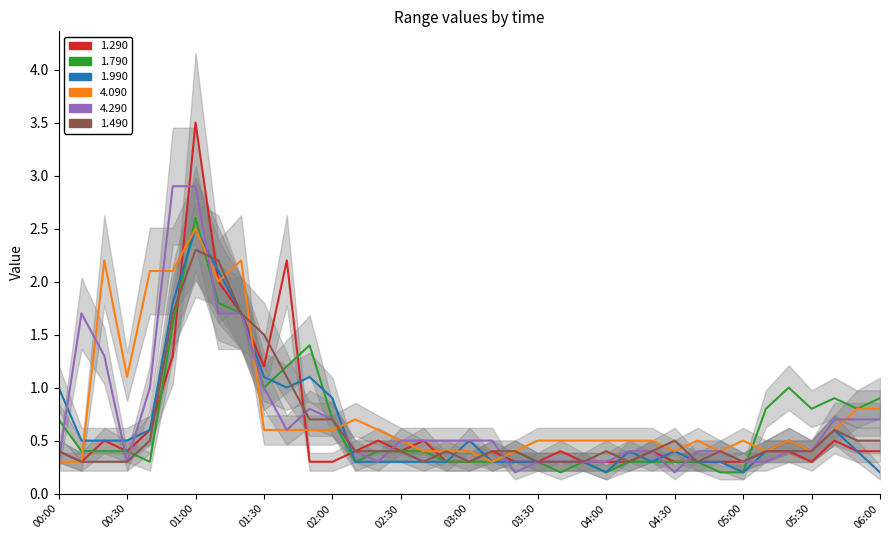

The 1.490 series shows 0.7 at 02:20. True or false?

False